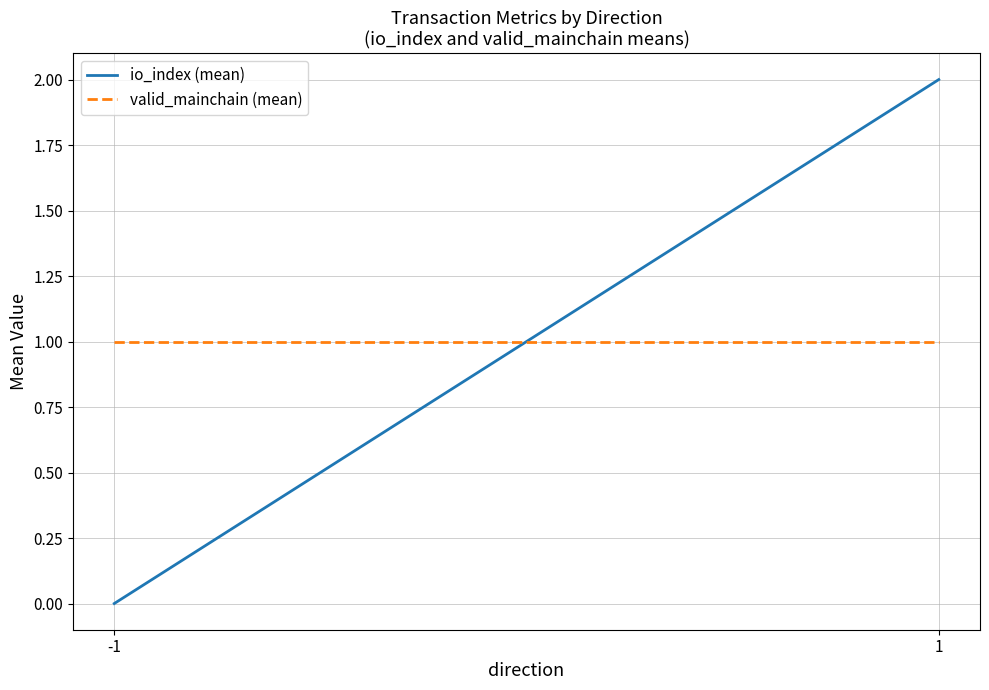

The value of io_index (mean) at -1 is 0. True or false?

True